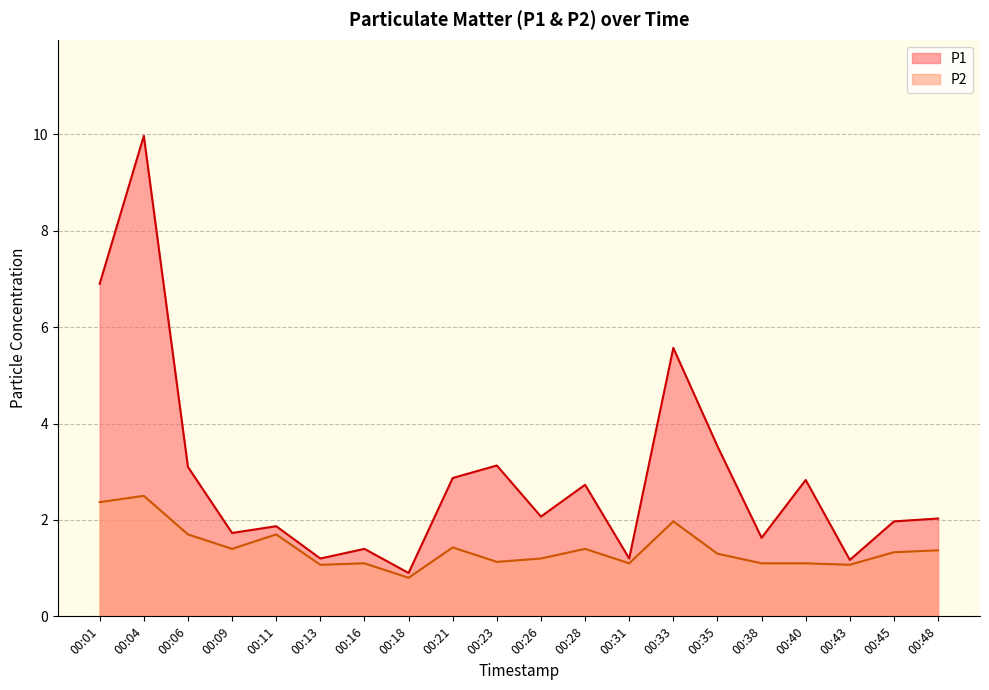

The P2 series shows 0.8 at 00:18. True or false?

True